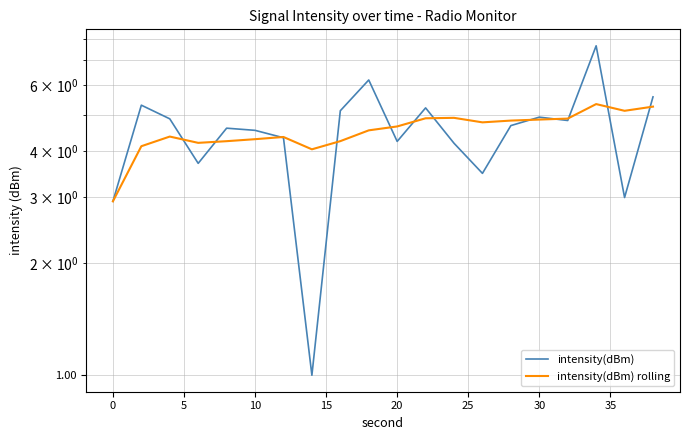

How many interior local valleys does the intensity(dBm) series have?

6